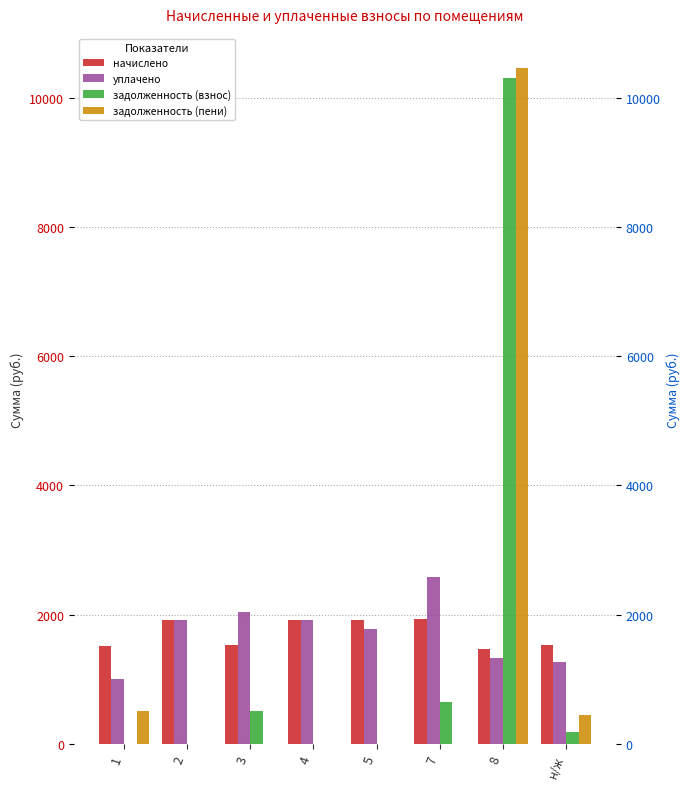

What is the difference between the highest and lowest values at 5?

1913.6